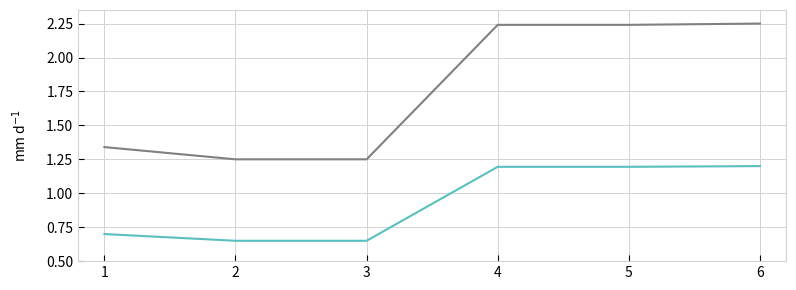

What is the total value across all series at 3?

1.9